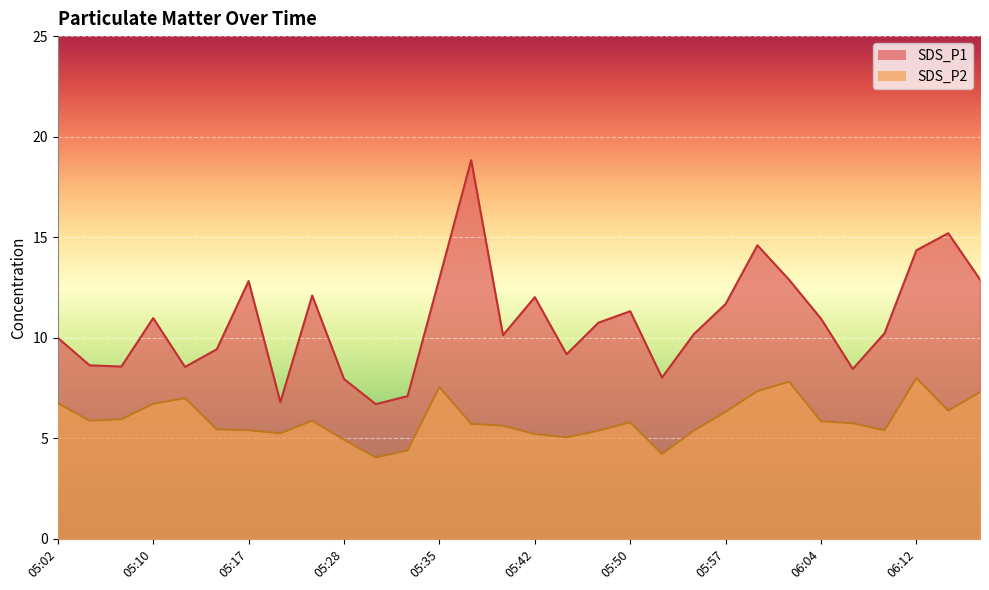

True or false: SDS_P2 and SDS_P1 intersect in this chart.

False